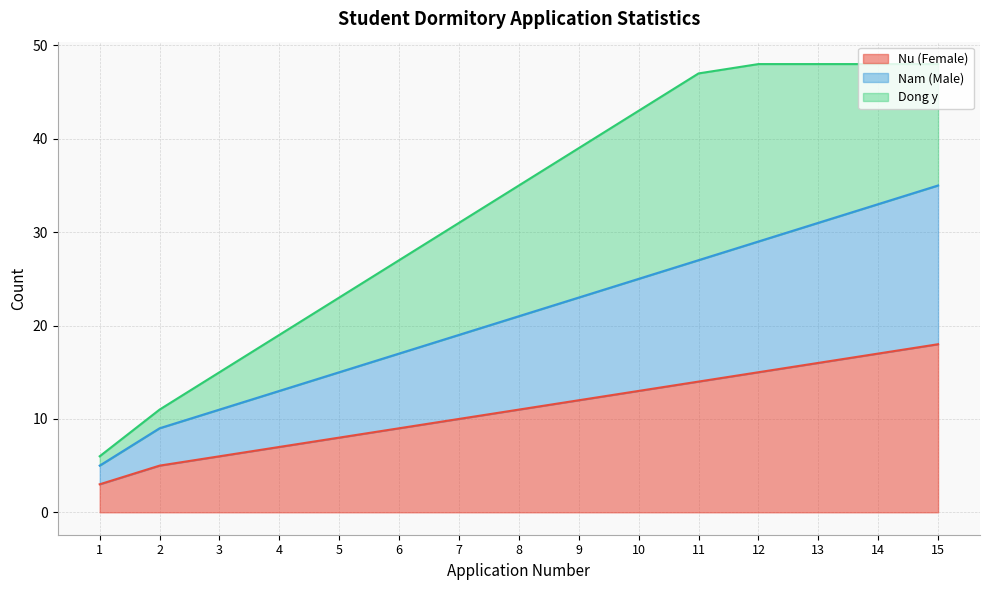

How many lines are shown in the chart?

3